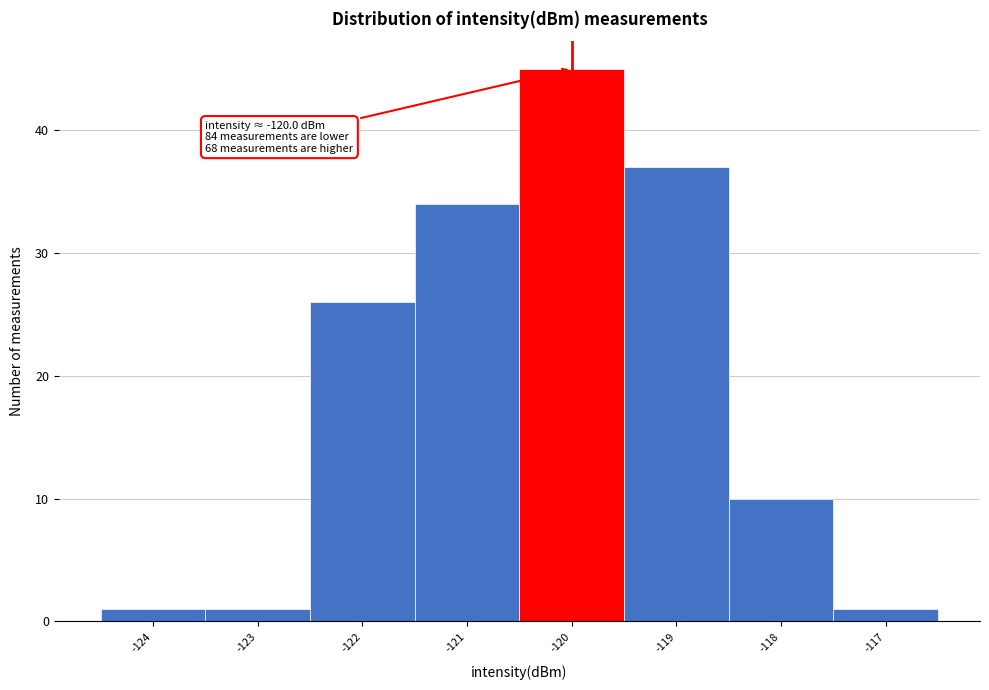

Over which range of the x-axis is the bar tallest?

-120.5 to -119.5